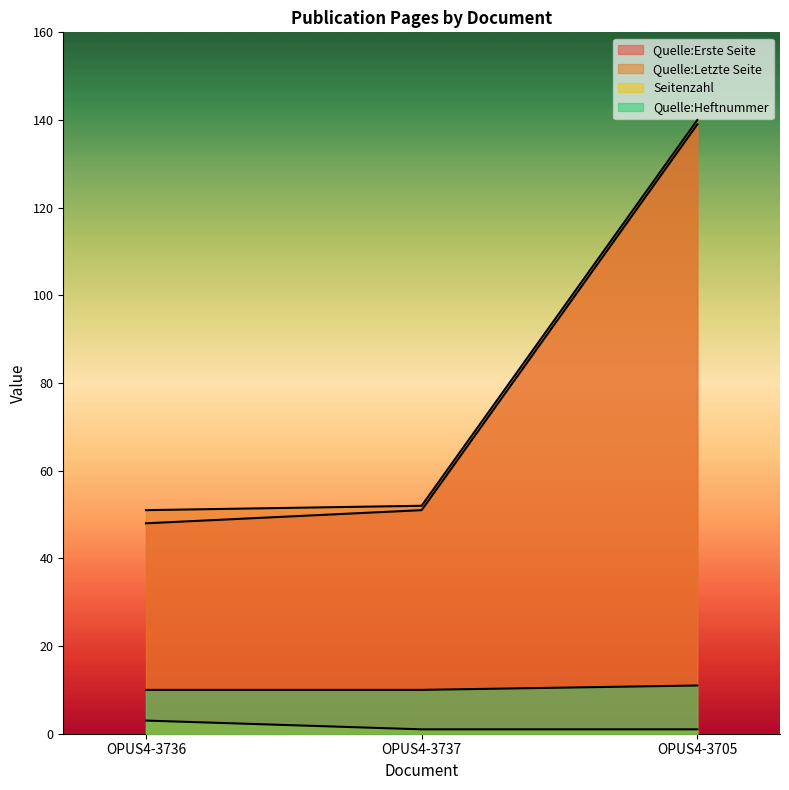

What is the sum of all Quelle:Heftnummer values?

31